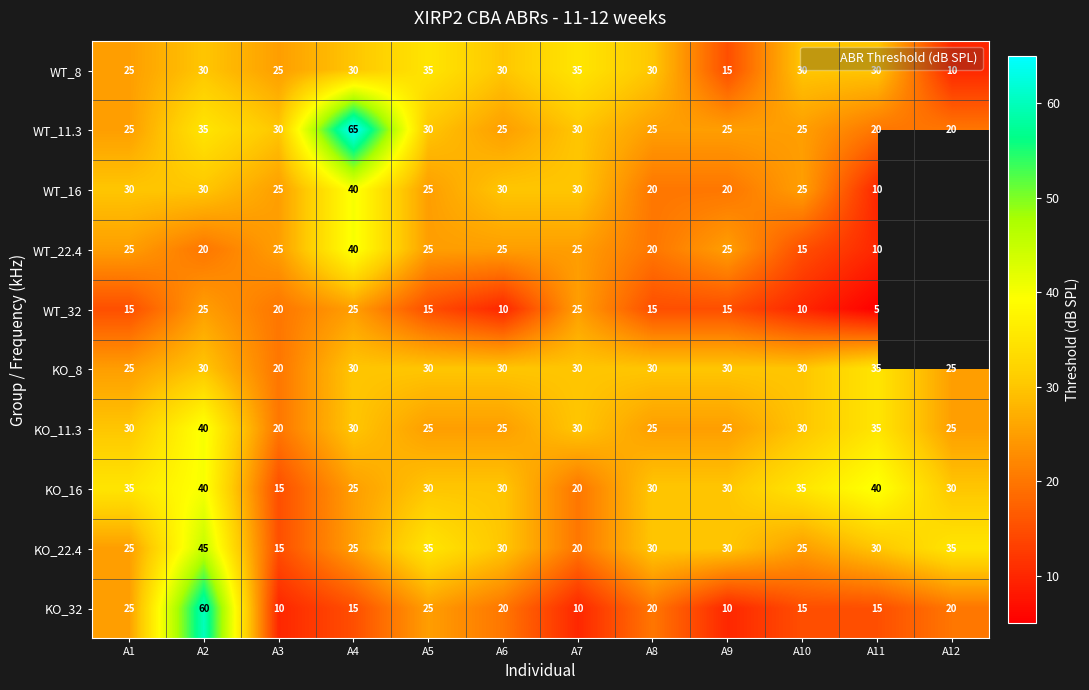

What is the sum of all KO_32 values?

245